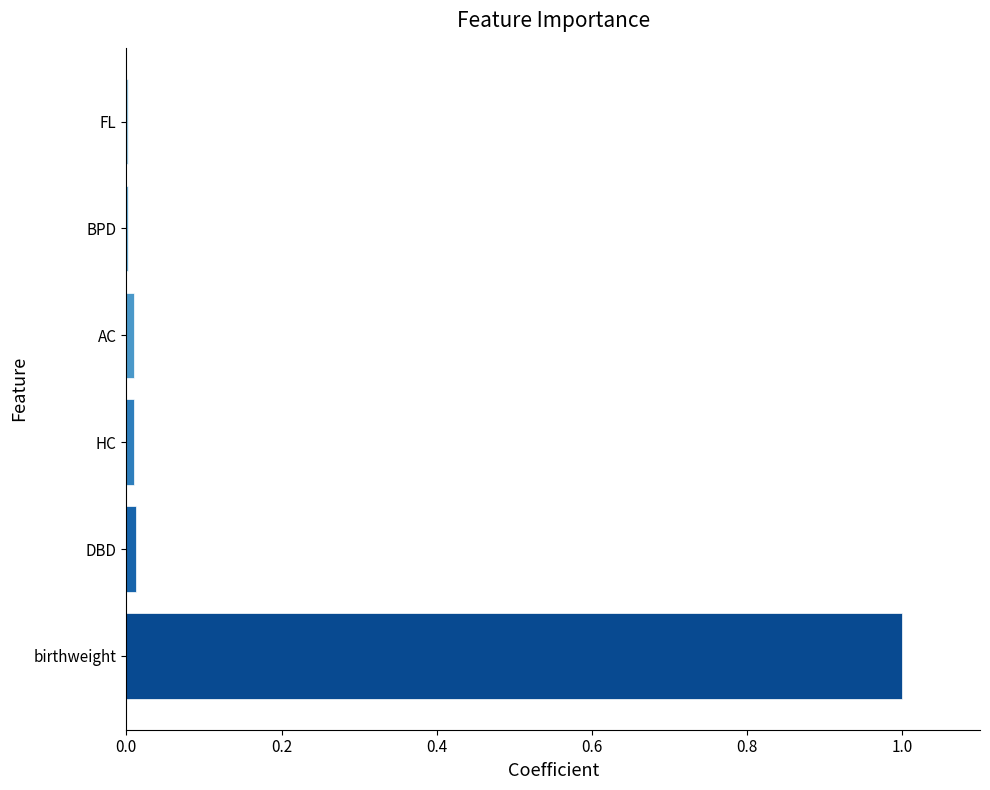

Does the chart contain stacked bars?

No